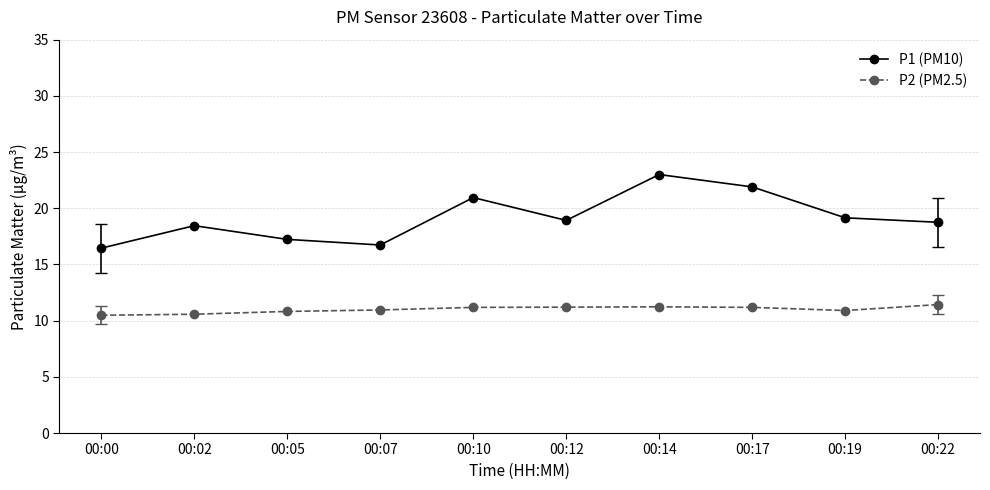

How many values in the P1 (PM10) series exceed 18?

7